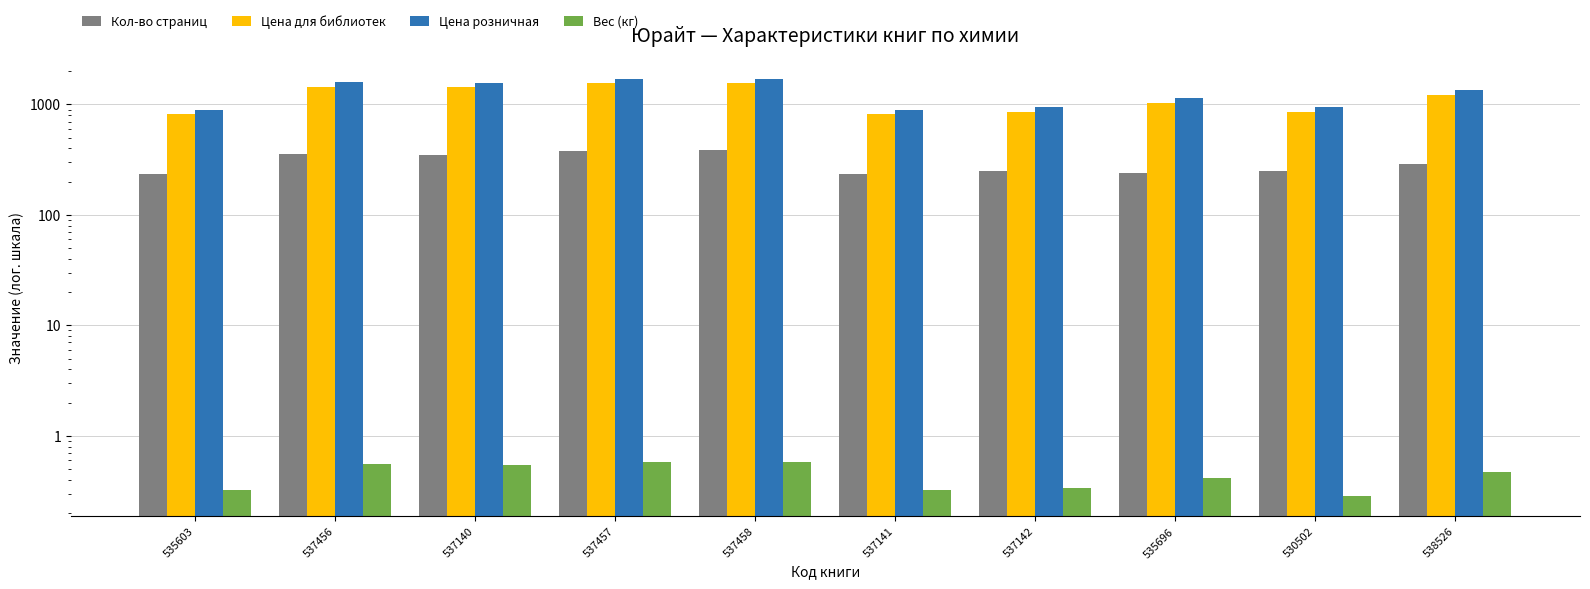

At how many categories does at least one series exceed 67?

10